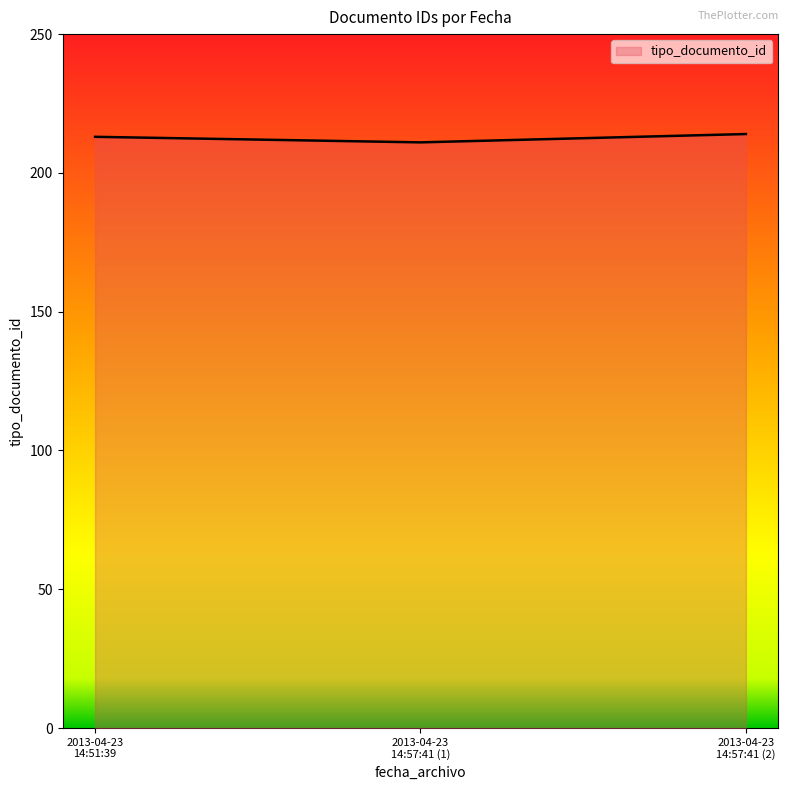

Reading left to right, list all the values displayed in this chart.

213	211	214